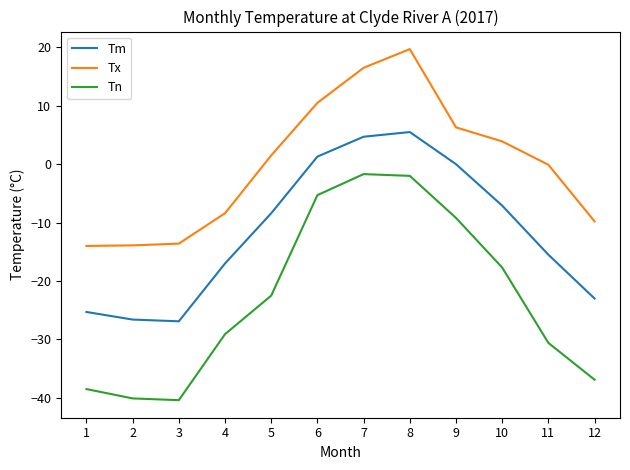

True or false: Tn and Tx cross at least once.

False